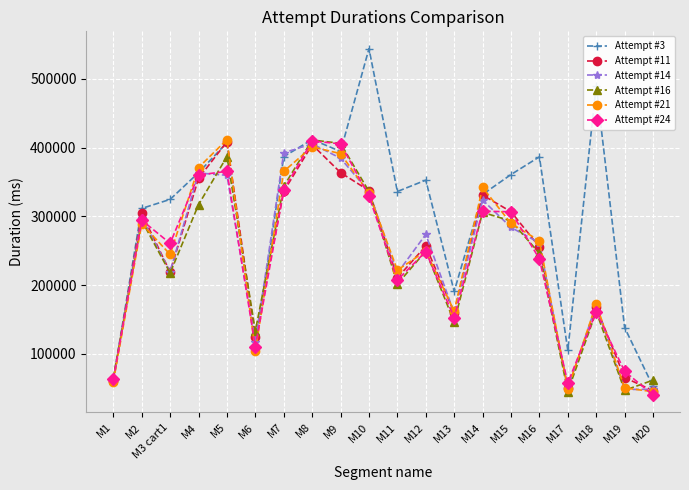

What is the sum of the Attempt #3 values at M16 and M10?

930930